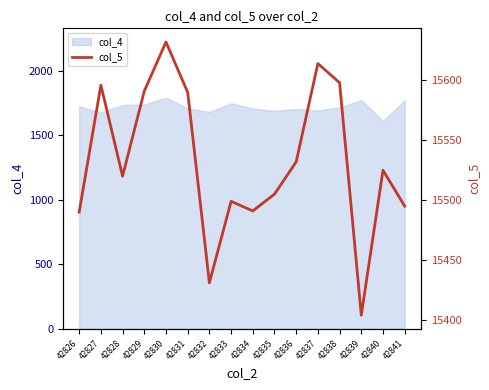

What value does the data have at 42831, to the nearest 5?

15590